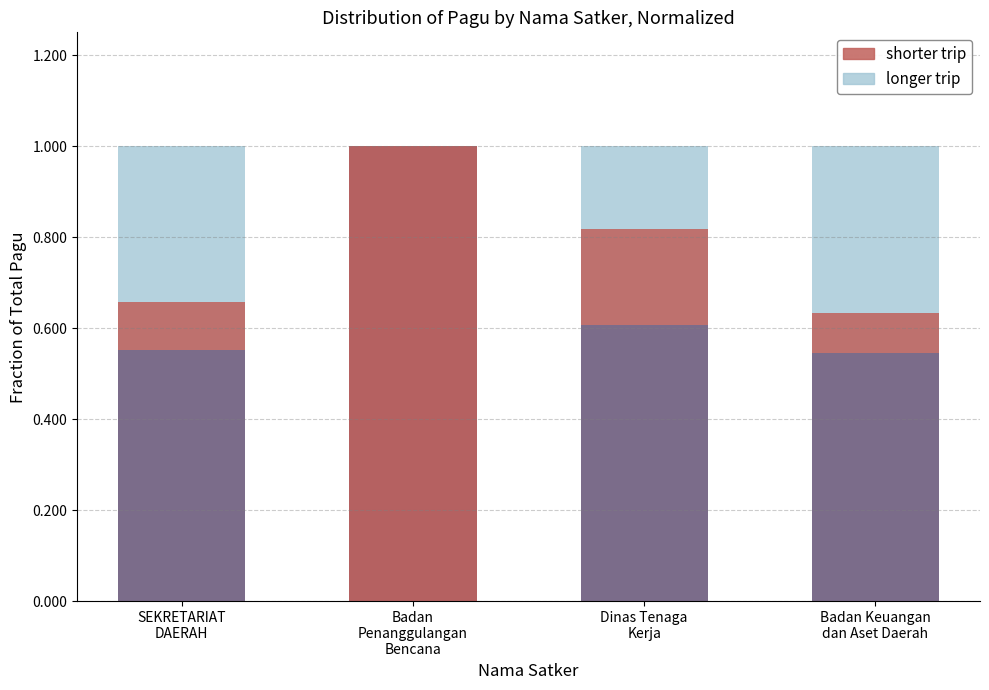

Are the bars horizontal?

No